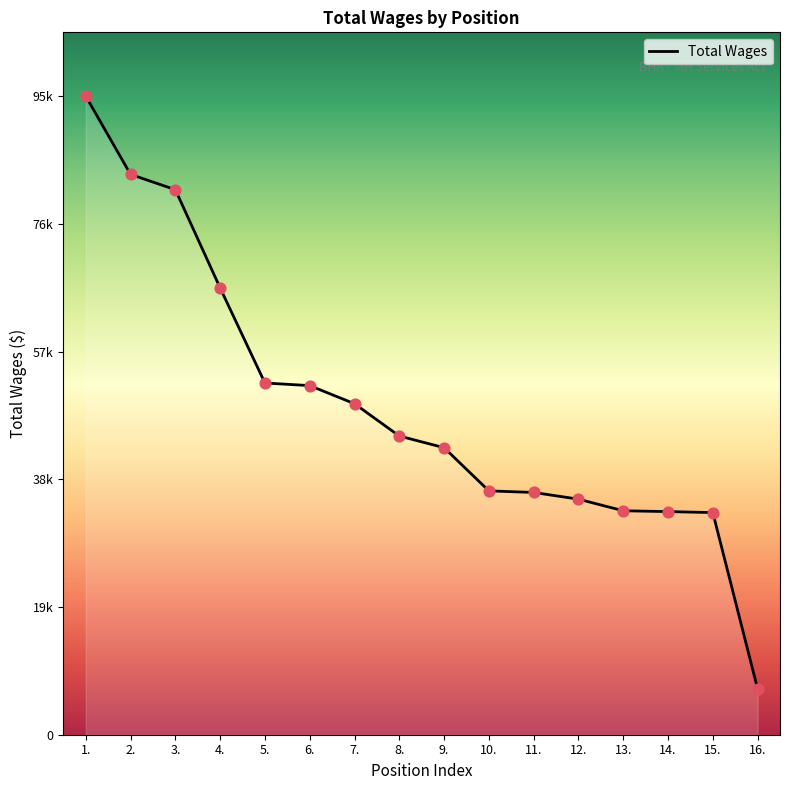

Which has a higher value, 4. or 11.?

4.